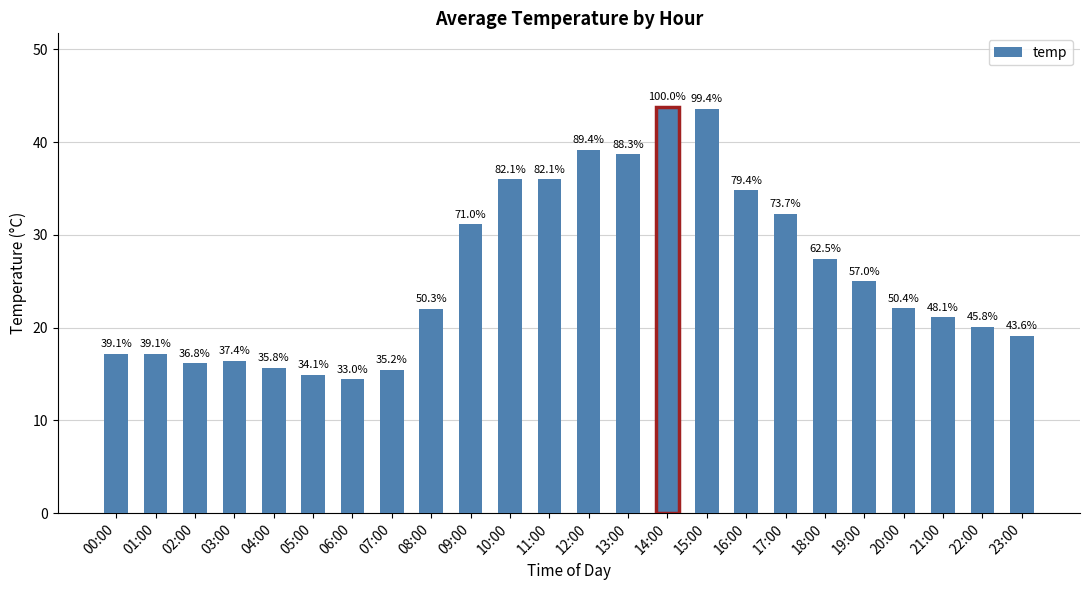

Reading left to right, list all the values displayed in this chart.

00:00=17.1	01:00=17.1	02:00=16.1	03:00=16.4	04:00=15.7	05:00=14.9	06:00=14.4	07:00=15.4	08:00=22.1	09:00=31.1	10:00=36.0	11:00=36.0	12:00=39.2	13:00=38.7	14:00=43.9	15:00=43.6	16:00=34.8	17:00=32.3	18:00=27.4	19:00=25.0	20:00=22.1	21:00=21.1	22:00=20.1	23:00=19.1